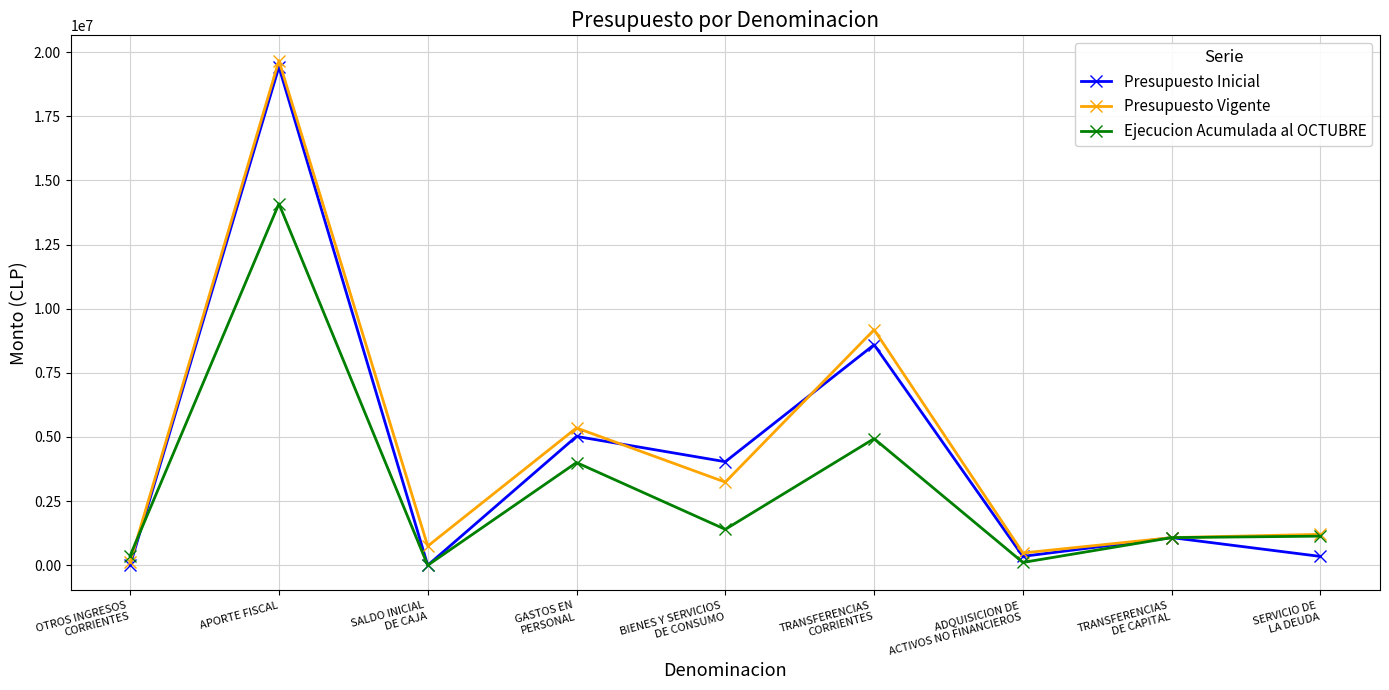

What is the label of the 5th point from the right?

BIENES Y SERVICIOS
DE CONSUMO